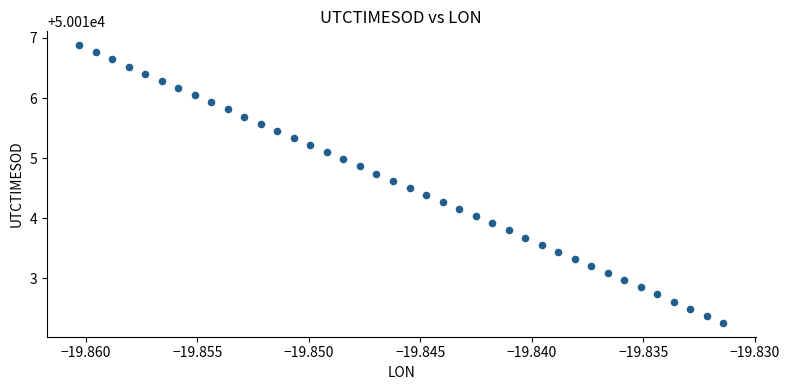

What is the range of Y values (max minus min)?

4.6